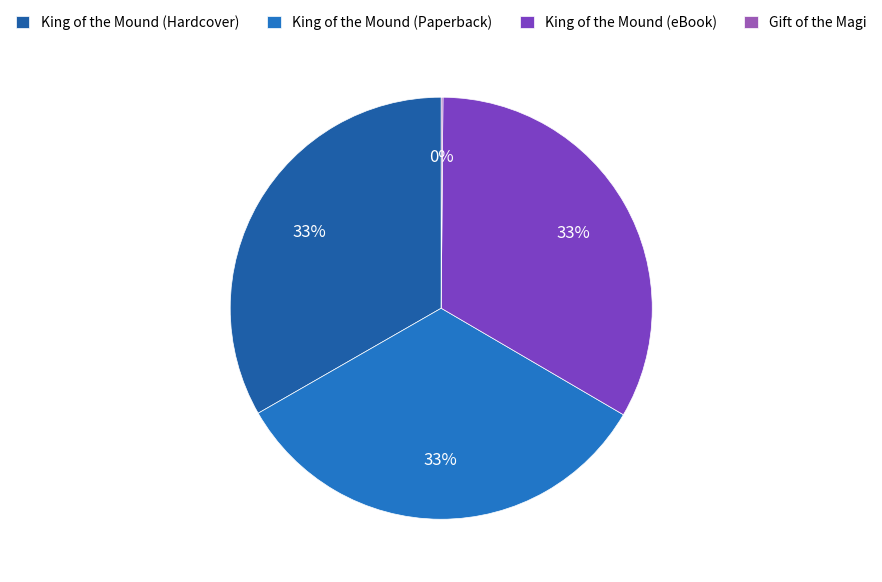

How many segments does this pie chart have?

4